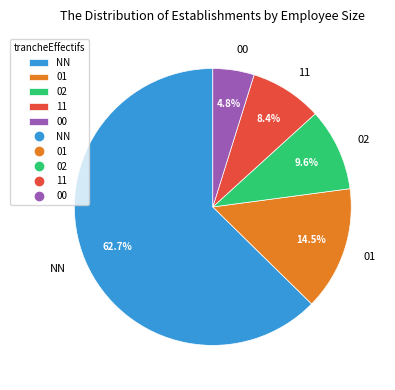

How many slices are in this pie chart?

5